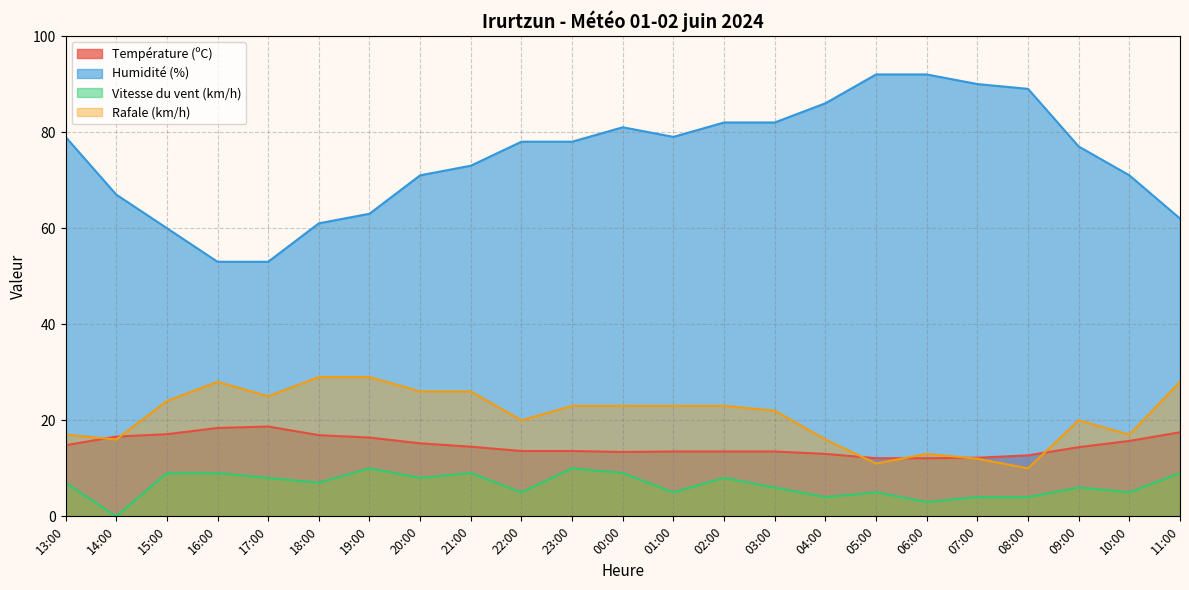

How many values in the Vitesse du vent (km/h) series exceed 7?

10